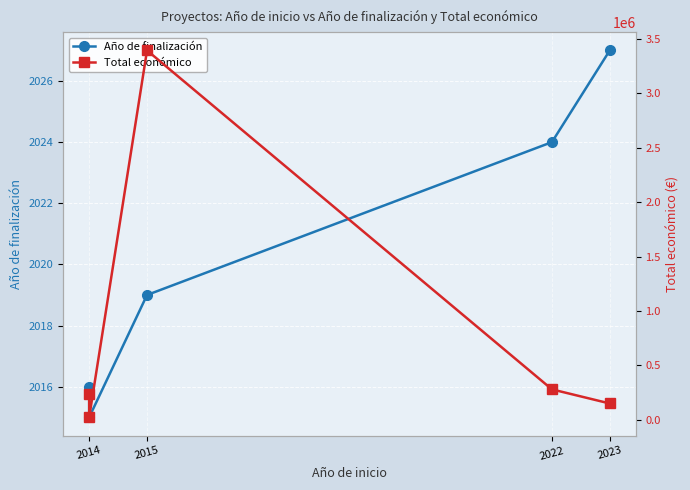

What is the value of the Total económico point at the 1st from the left?

241035